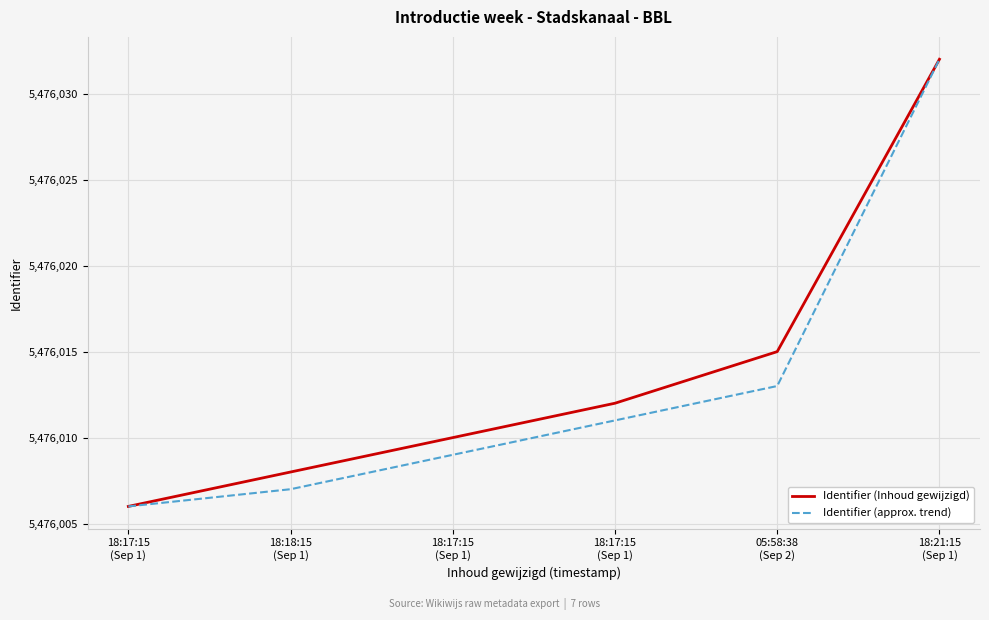

Reading left to right, list all the values displayed in this chart.

Identifier (Inhoud gewijzigd): 18:17:15
(Sep 1)=5476006	18:18:15
(Sep 1)=5476008	18:17:15
(Sep 1)=5476010	18:17:15
(Sep 1)=5476012	05:58:38
(Sep 2)=5476015	18:21:15
(Sep 1)=5476032
Identifier (approx. trend): 18:17:15
(Sep 1)=5476006	18:18:15
(Sep 1)=5476007	18:17:15
(Sep 1)=5476009	18:17:15
(Sep 1)=5476011	05:58:38
(Sep 2)=5476013	18:21:15
(Sep 1)=5476032